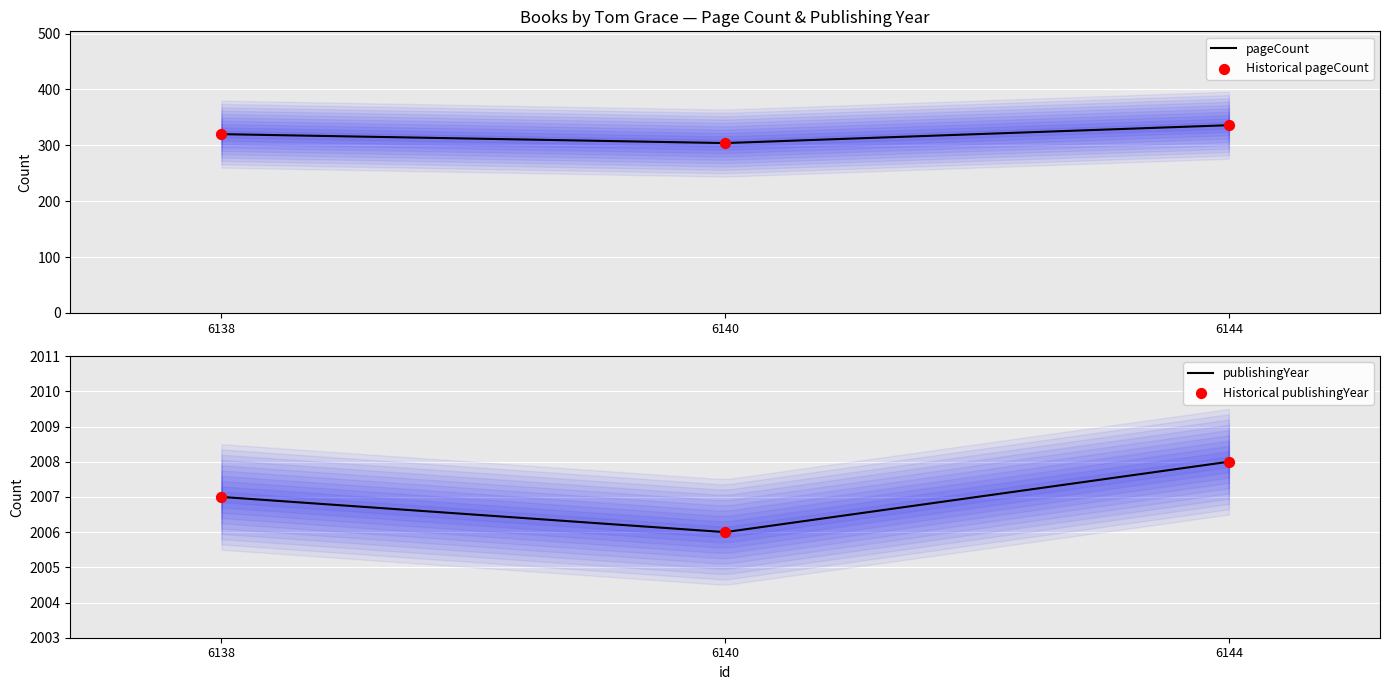

What is the total value across all series at 6144?

2344